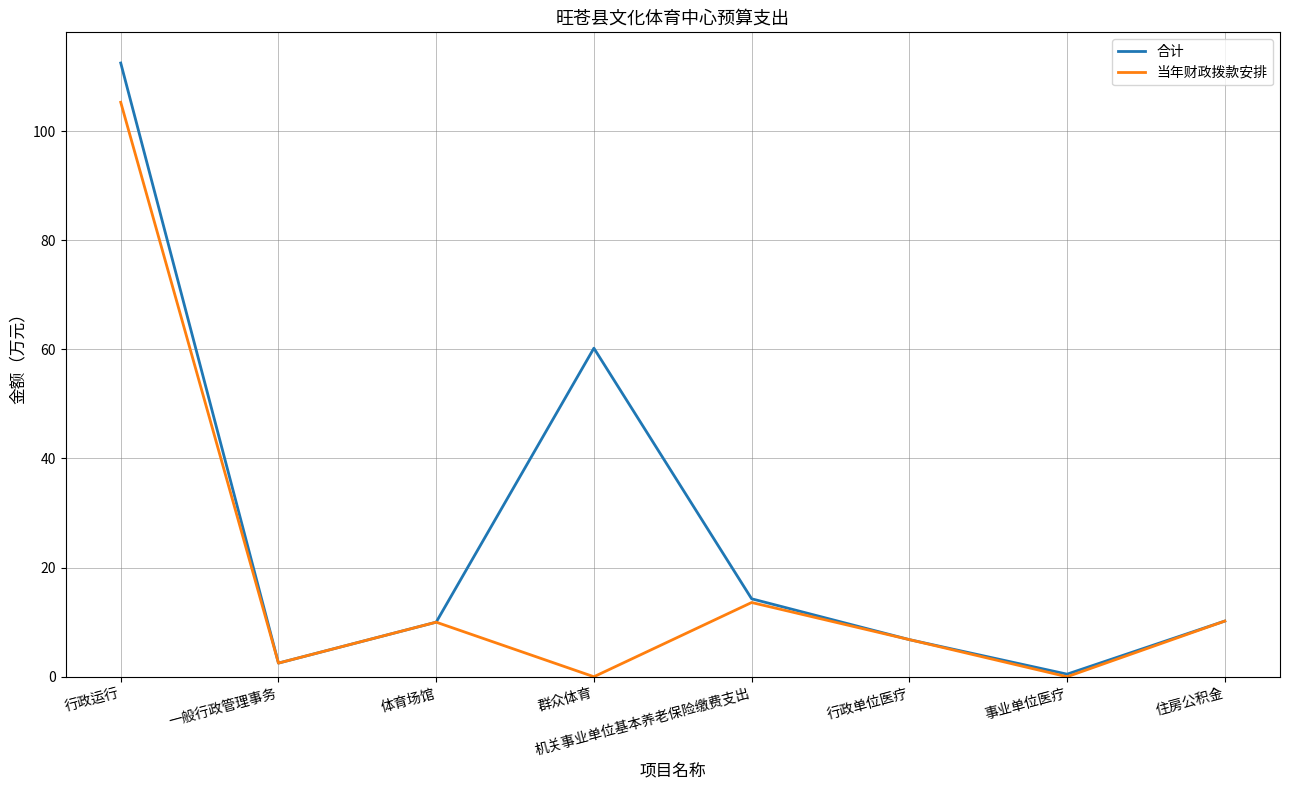

Rank the series by their average value, from lowest to highest.

当年财政拨款安排, 合计